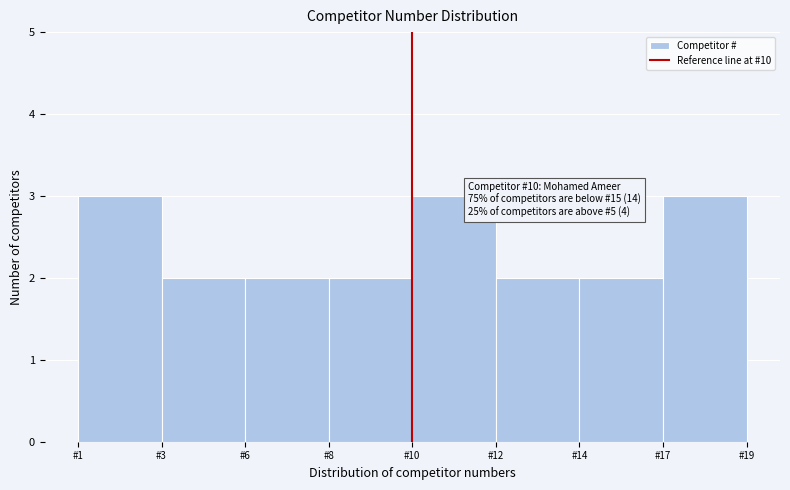

Reading right to left, what are all the values shown in this chart?

3	2	2	3	2	2	2	3